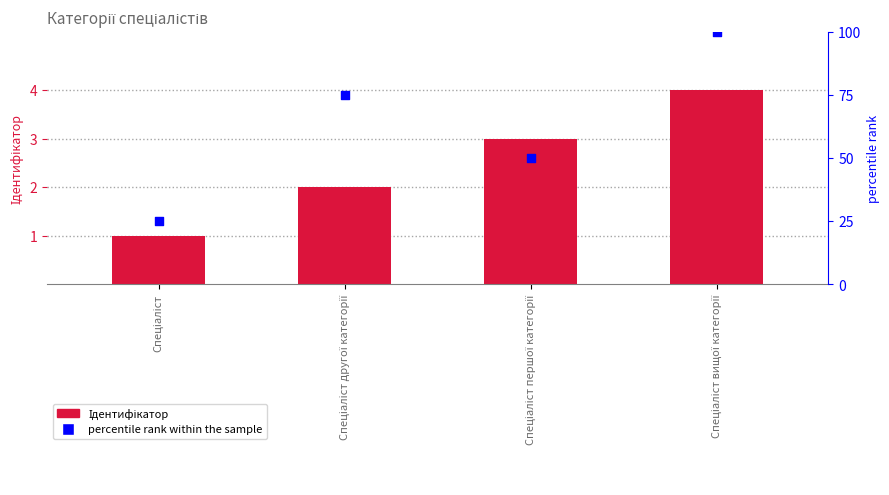

Which series reaches the maximum Y coordinate?

percentile rank within the sample